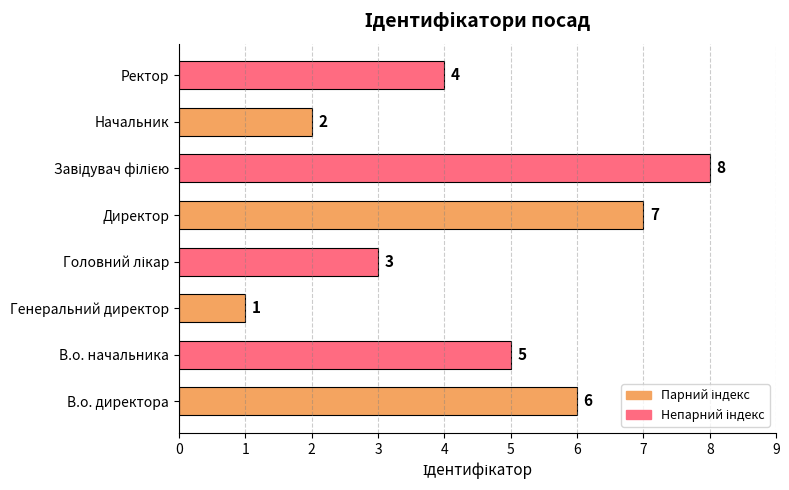

What is the difference between the maximum and minimum values?

7